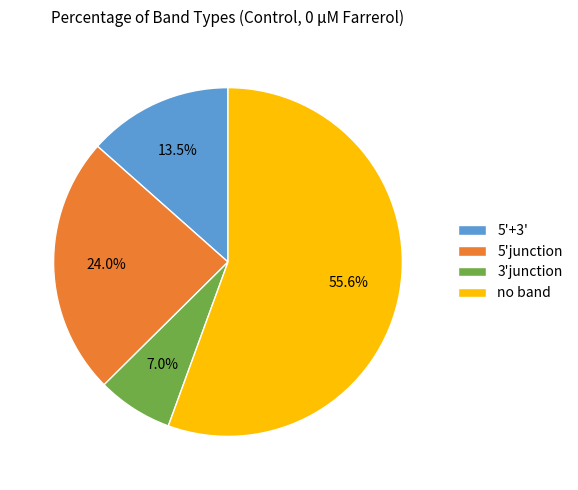

What is the ratio of the value at 5'+3' to the value at 5'junction?

0.6